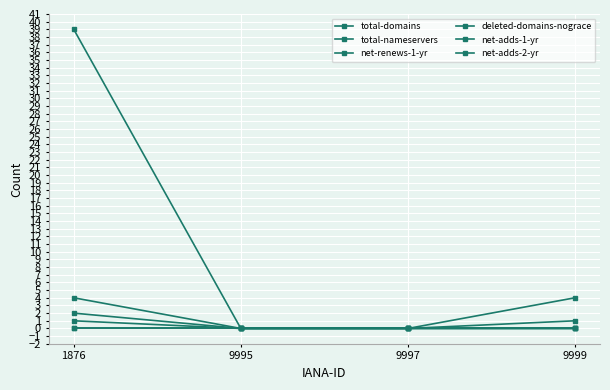

Is this an area chart (filled region under the line)?

No